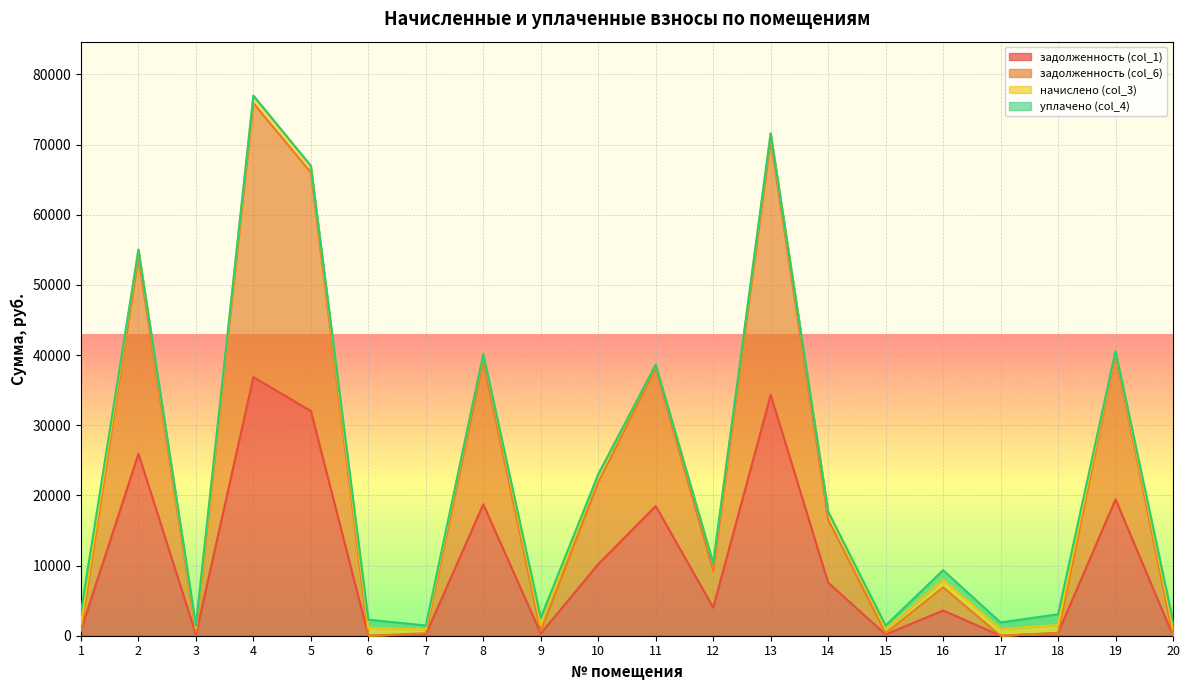

What is the total value across all series at 5?

66973.6